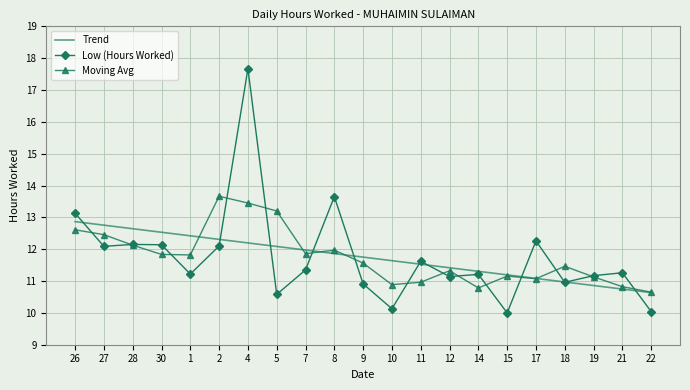

Count the number of categories in the chart.

21